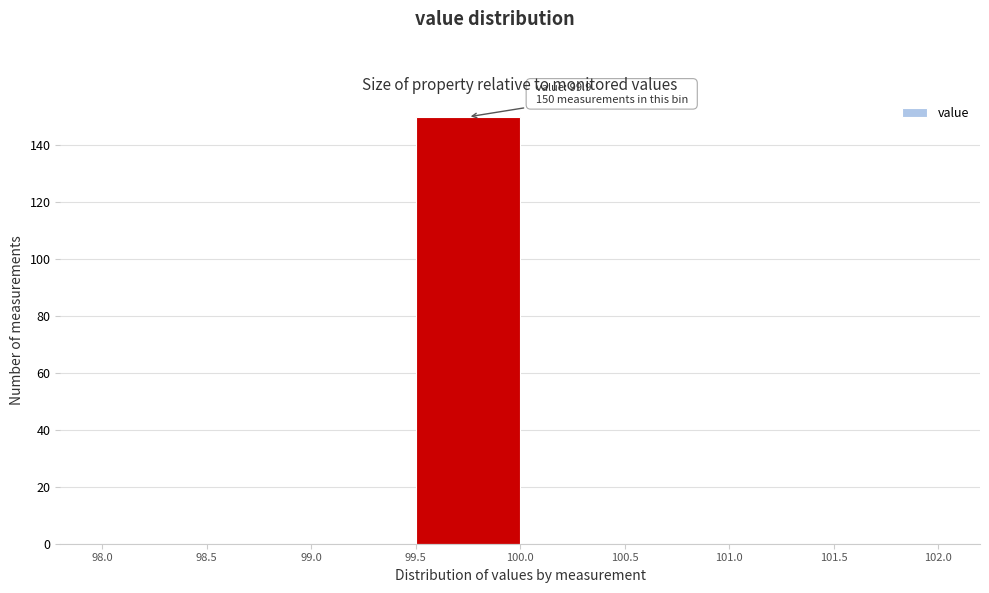

Which range on the x-axis has the tallest bar?

99.5 to 100.0